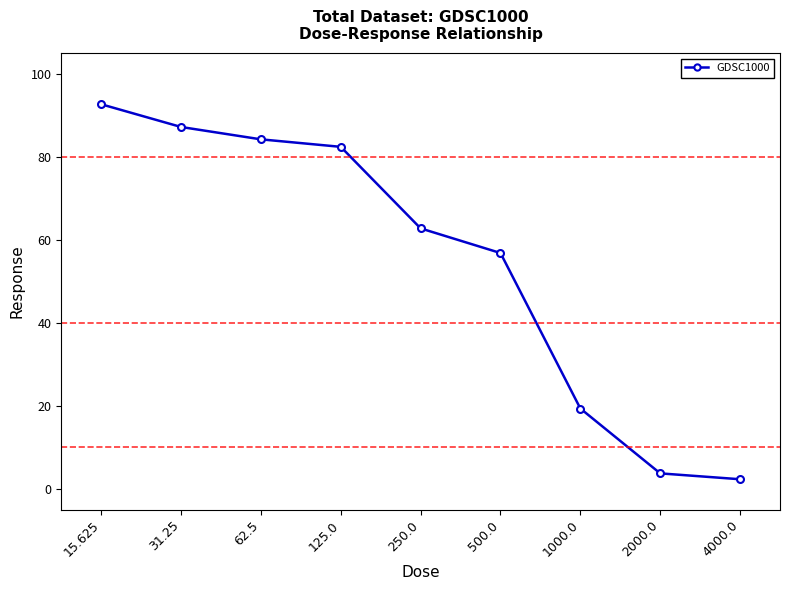

What is the average value?

54.6